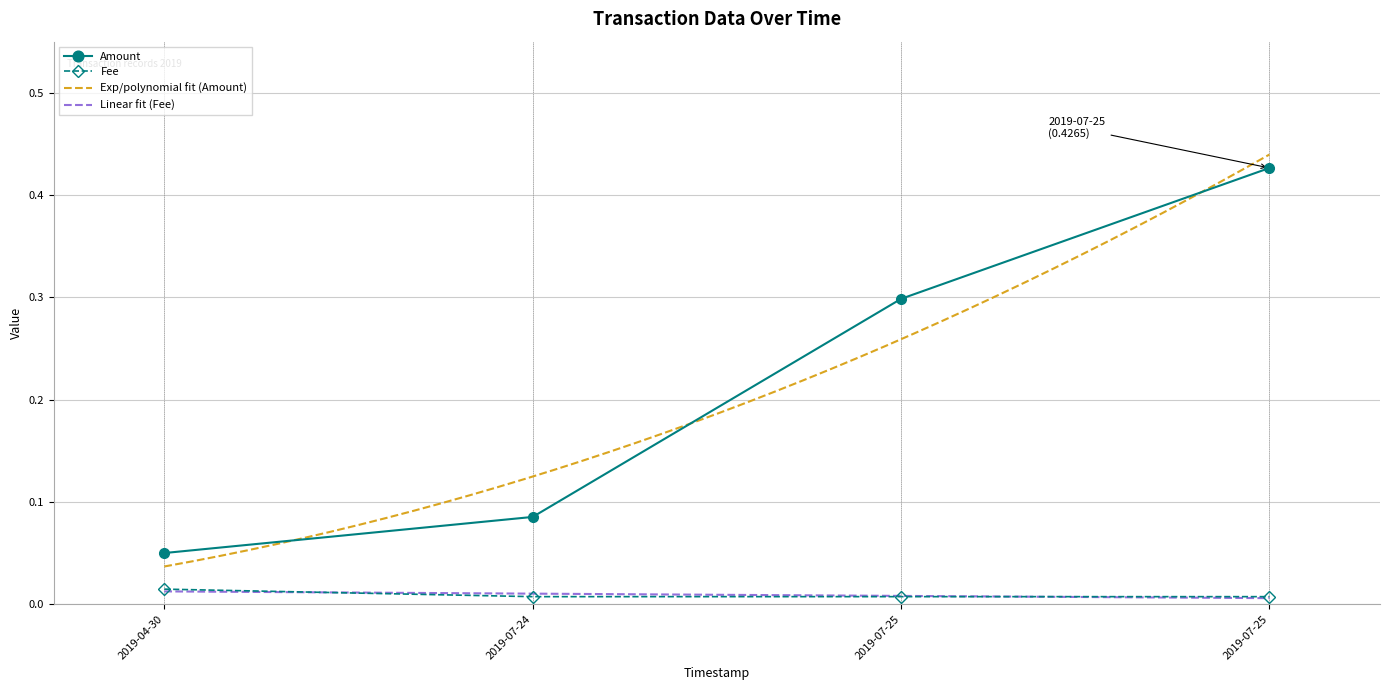

Which category has the lowest value in the Fee series?

2019-07-24